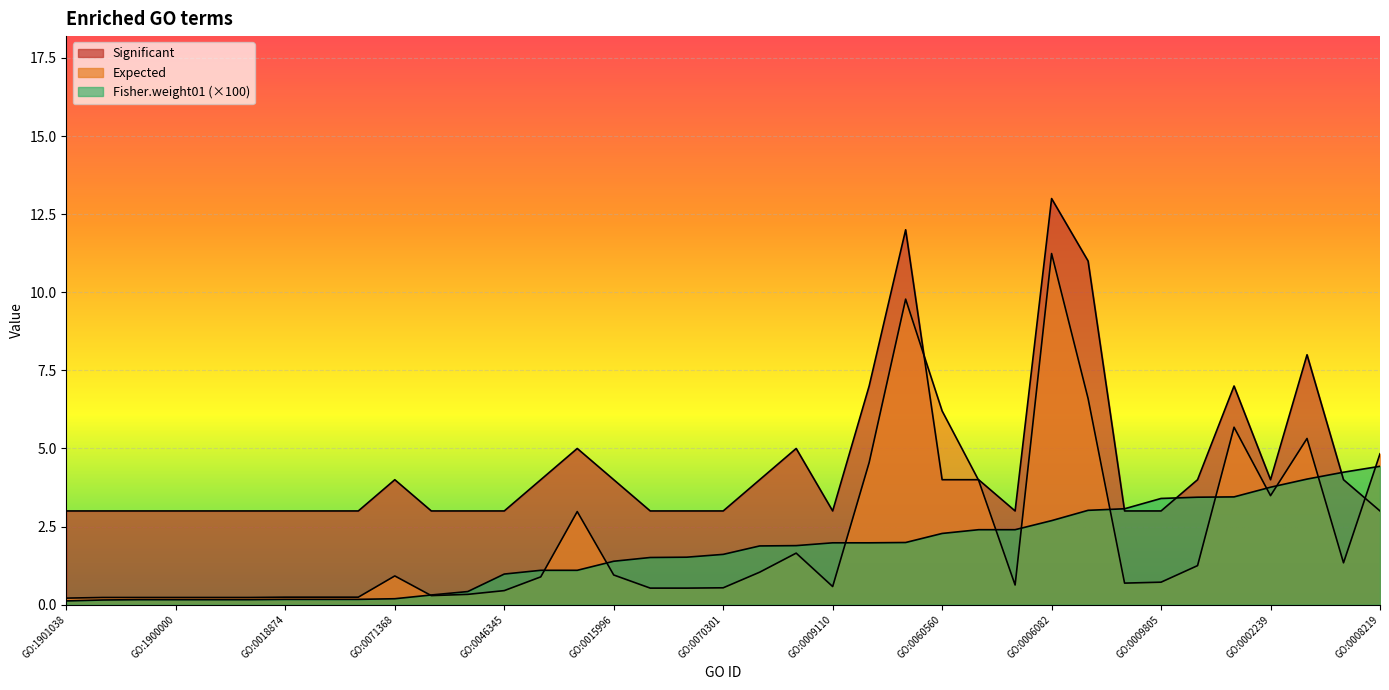

What is the label of the 27th point from the left?

GO:0051555